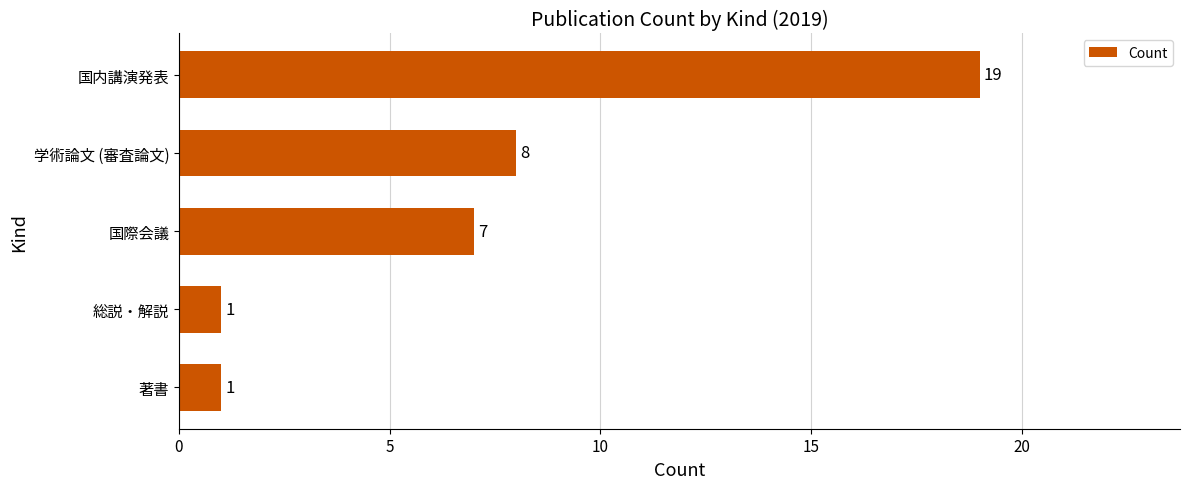

What is the difference between the maximum and second lowest values?

18